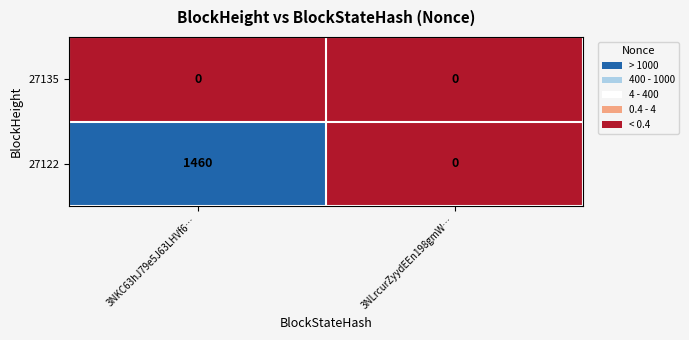

Rank the series by their average value, from highest to lowest.

27122, 27135